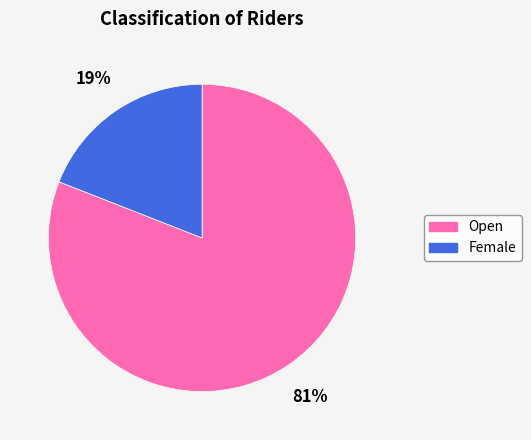

To the nearest percent, what portion does Open represent?

81%